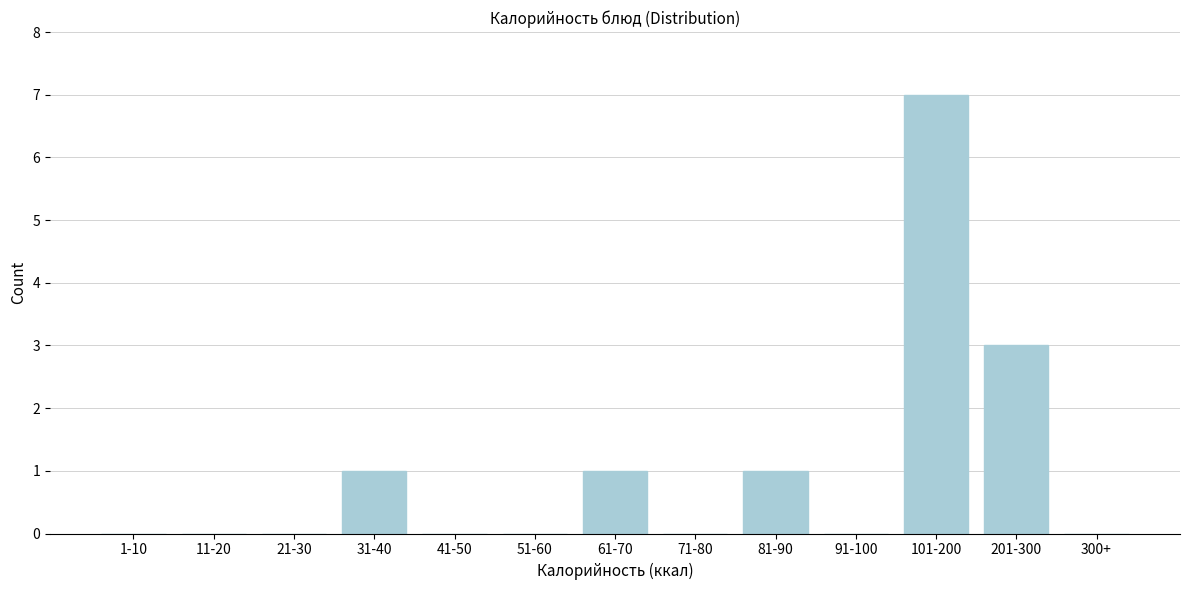

Reading left to right, extract all data points from this chart.

1-10=0	11-20=0	21-30=0	31-40=1	41-50=0	51-60=0	61-70=1	71-80=0	81-90=1	91-100=0	101-200=7	201-300=3	300+=0